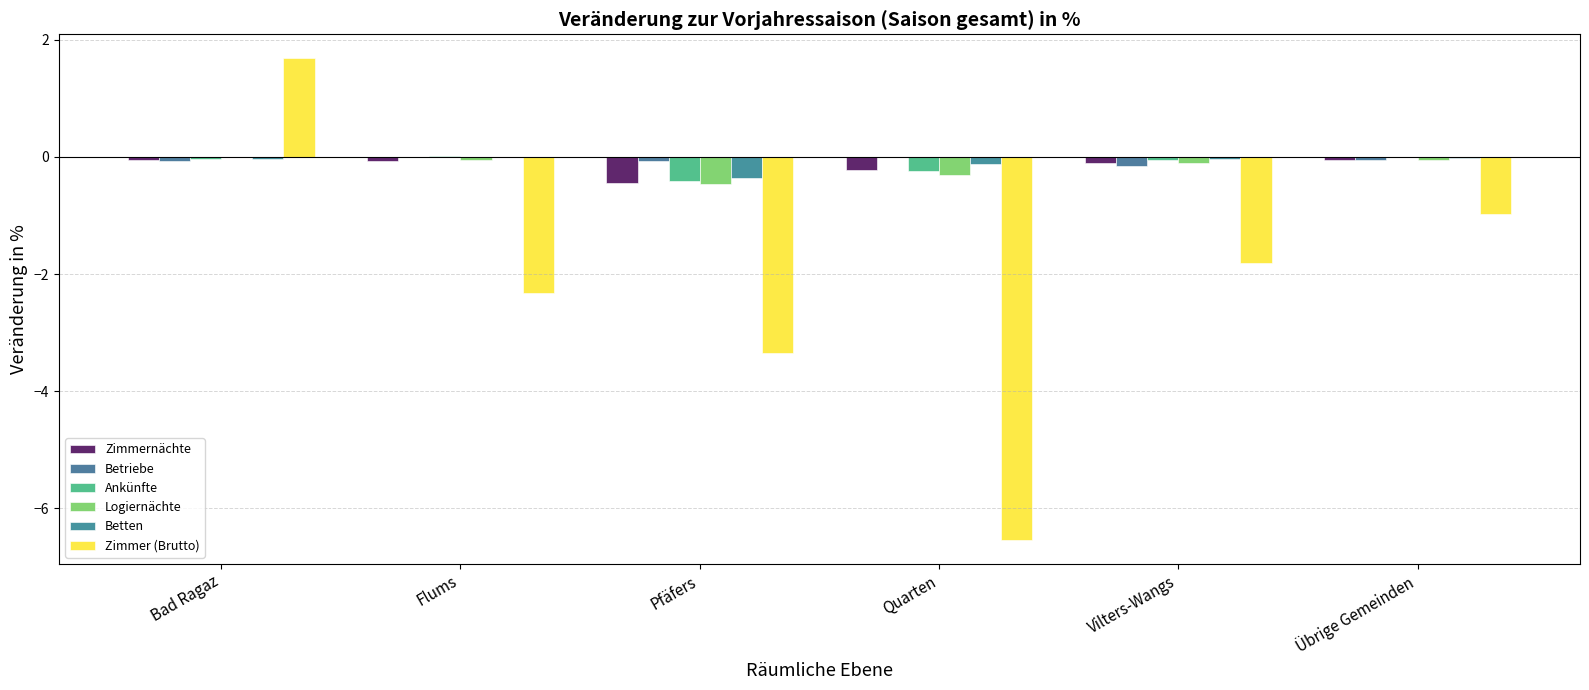

Is it true that Zimmer (Brutto) equals -5.3 at Pfäfers?

False